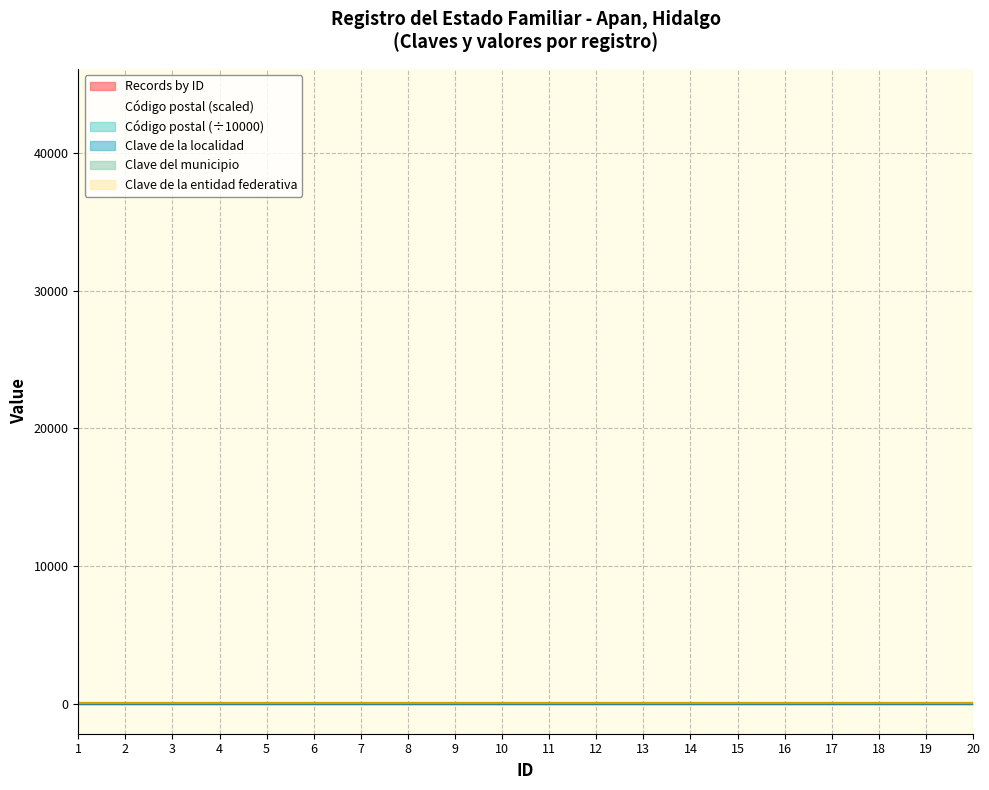

What is the change in value from 5 to 7?

+2